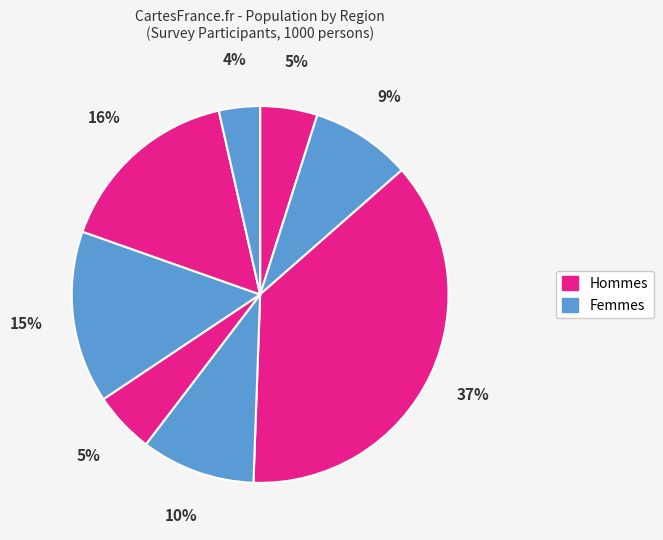

How many slices are in this pie chart?

8